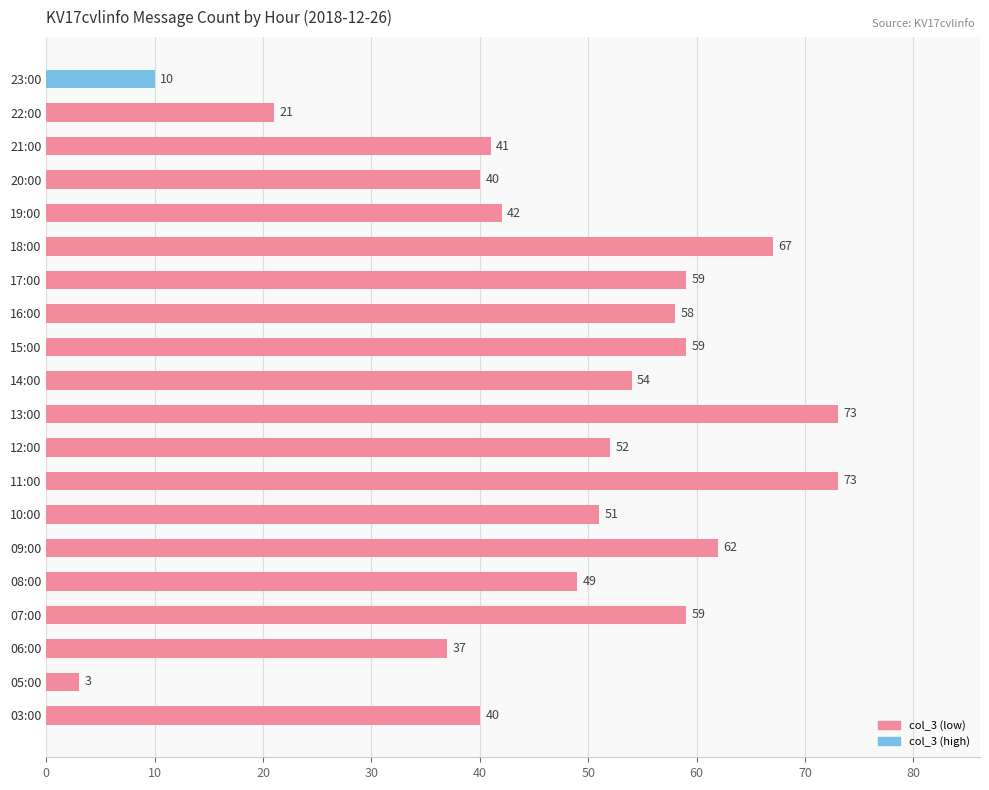

True or false: the data shows 10 at 23:00.

True